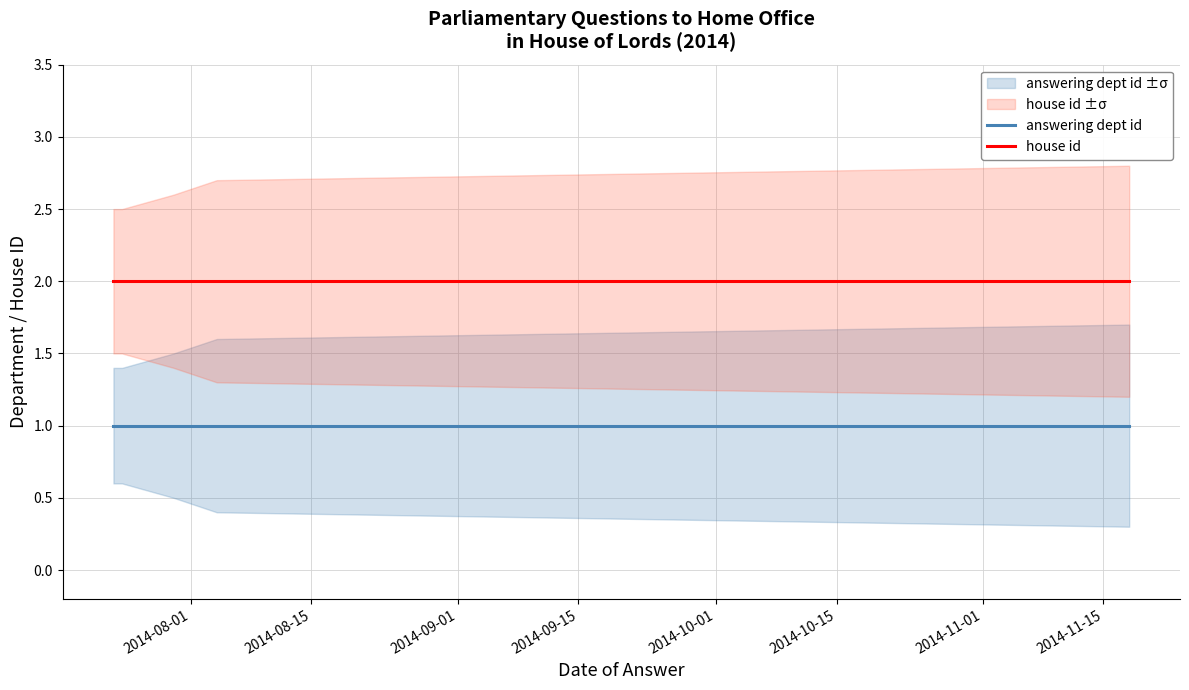

What are all the series names shown in the legend?

answering dept id, house id